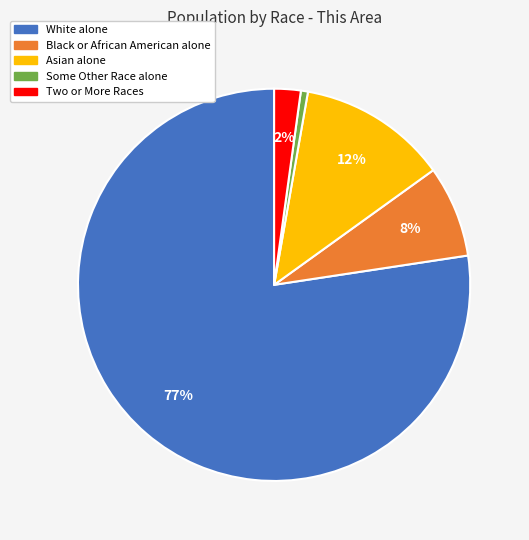

Is White alone the majority of the pie?

Yes